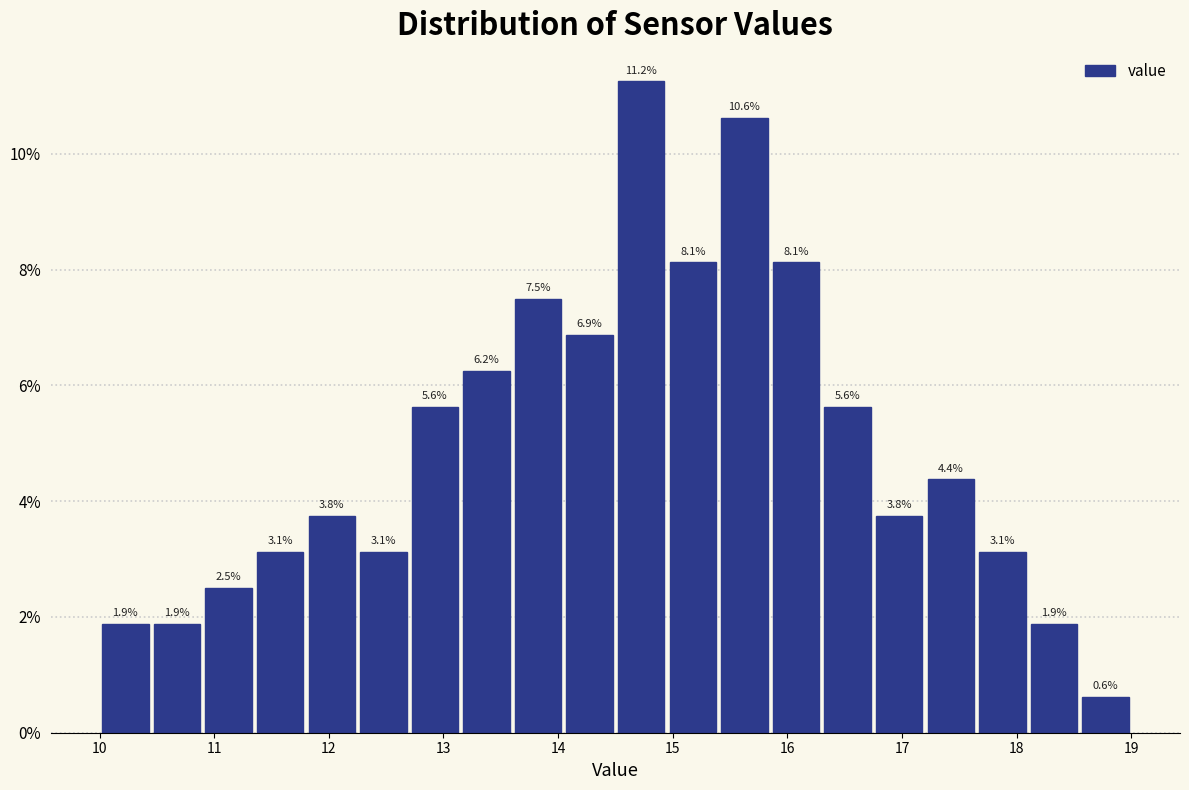

How tall is the bar that spans 12.70 to 13.15 on the x-axis? The bar edges are not printed on the chart, so give them approximately, as read against the axis.

5.6